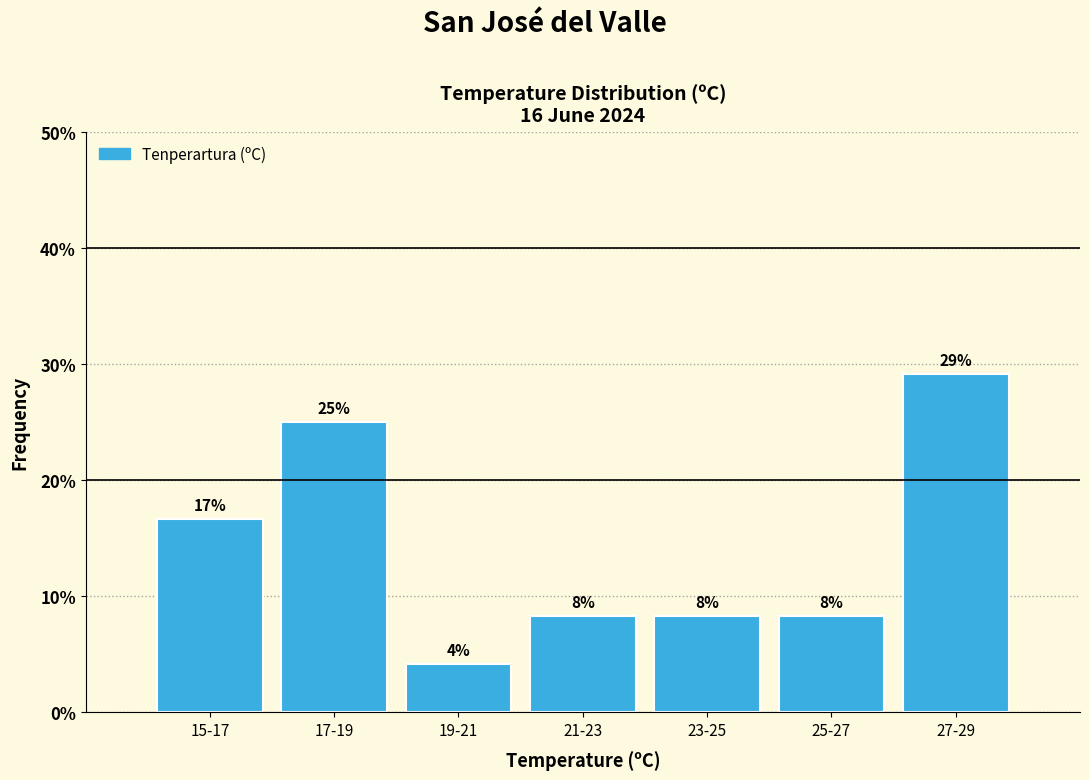

How many bars are there in total?

7